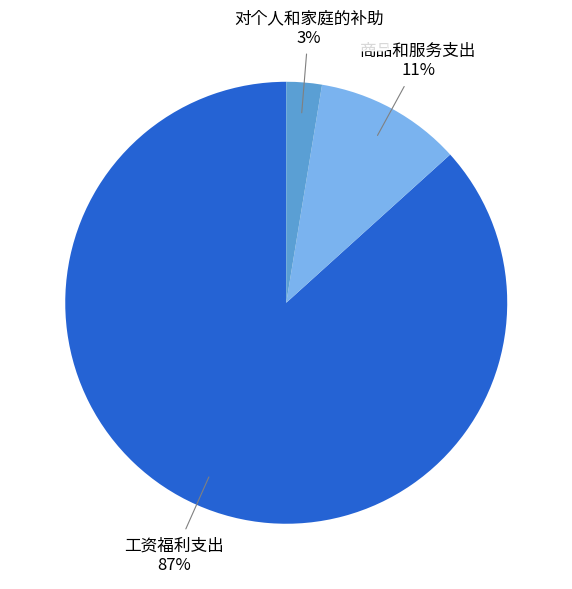

Between 商品和服务支出 and 对个人和家庭的补助, which is larger?

商品和服务支出